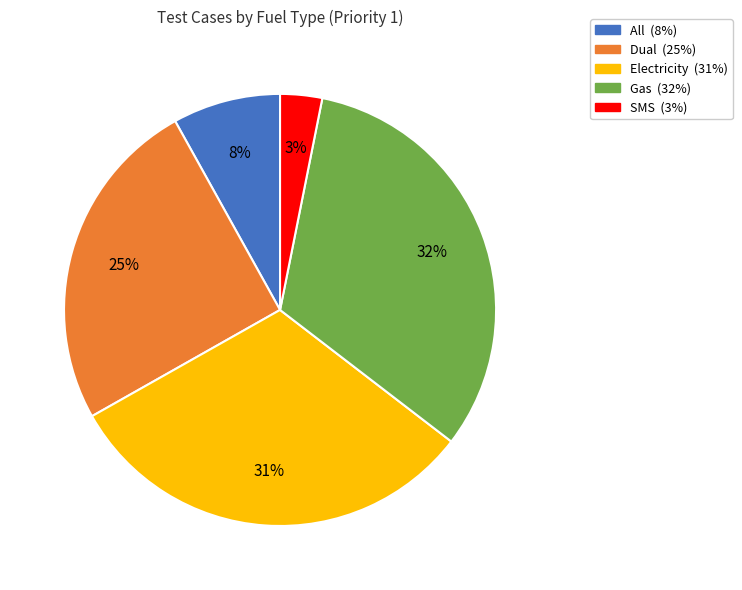

The SMS slice represents 3% of the pie. True or false?

True